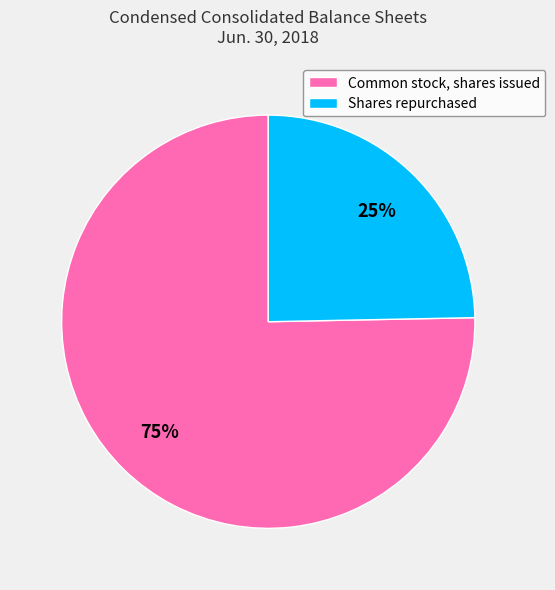

What is the largest slice in the pie chart?

Common stock, shares issued